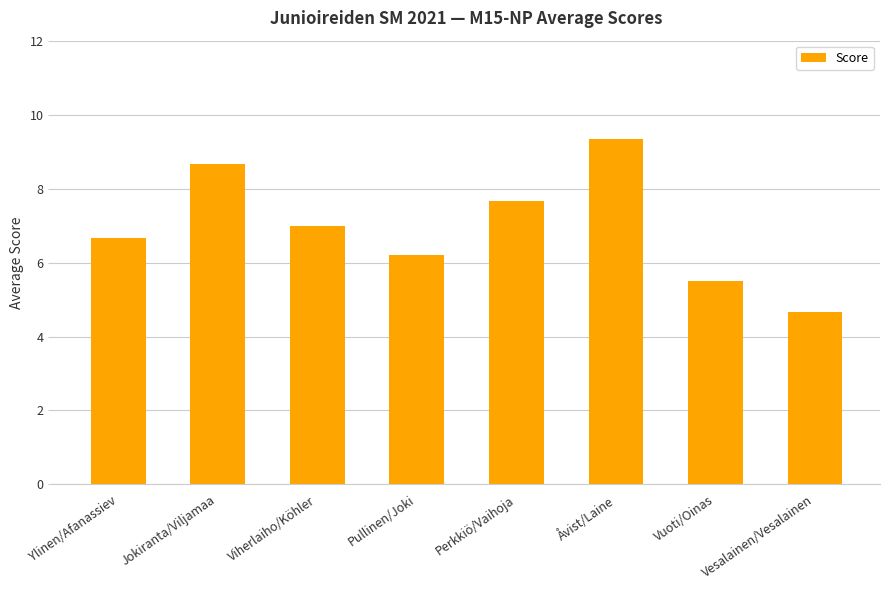

Reading right to left, list all the values displayed in this chart.

Vesalainen/Vesalainen=4.7	Vuoti/Oinas=5.5	Åvist/Laine=9.3	Perkkiö/Vaihoja=7.7	Pullinen/Joki=6.2	Viherlaiho/Köhler=7.0	Jokiranta/Viljamaa=8.7	Ylinen/Afanassiev=6.7